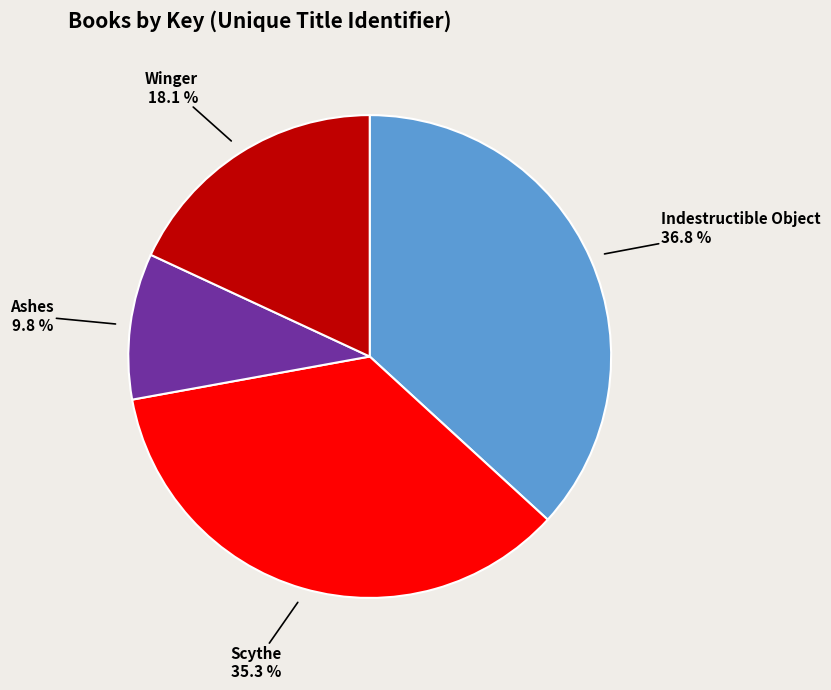

To the nearest percent, what is the difference between the largest and smallest slice percentages?

27%